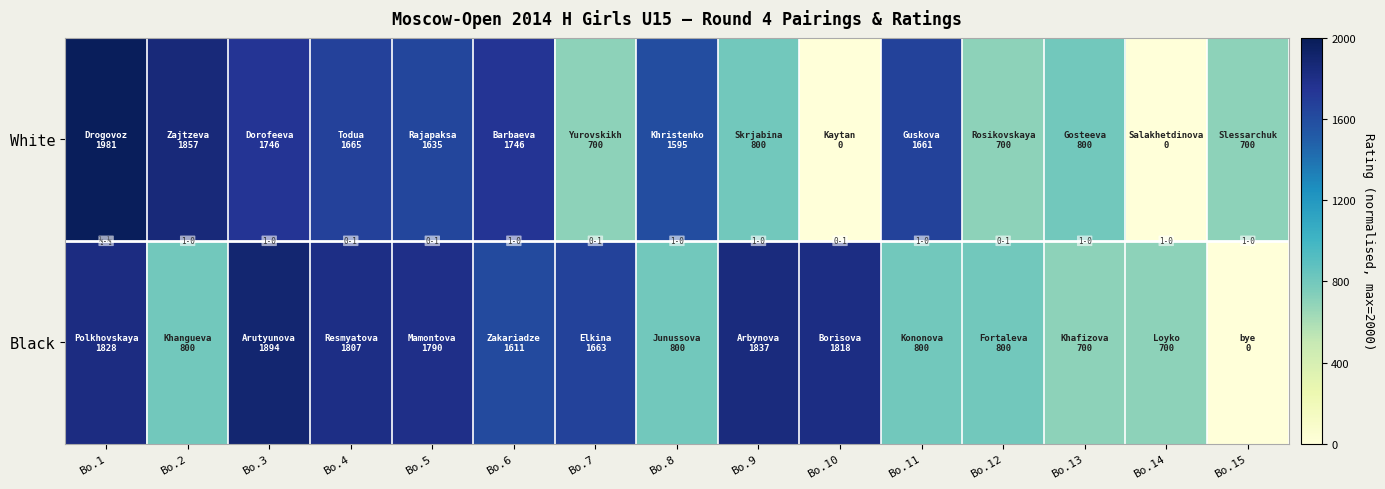

Which label corresponds to the smallest value in the chart?

Bo.10